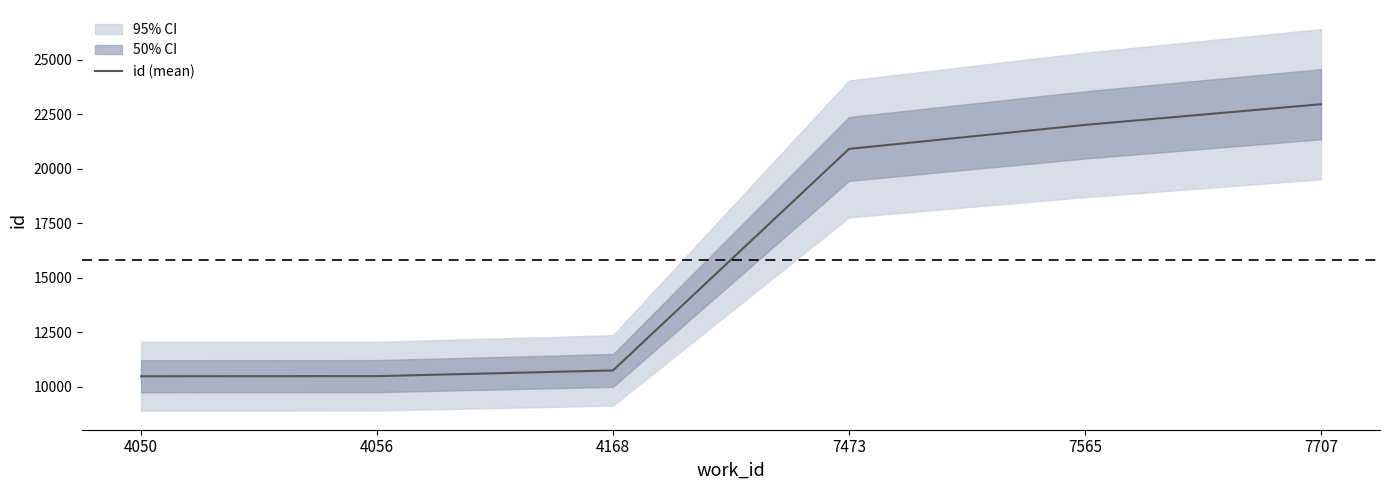

What is the sum of the values at 7707 and 4168?

33719.5